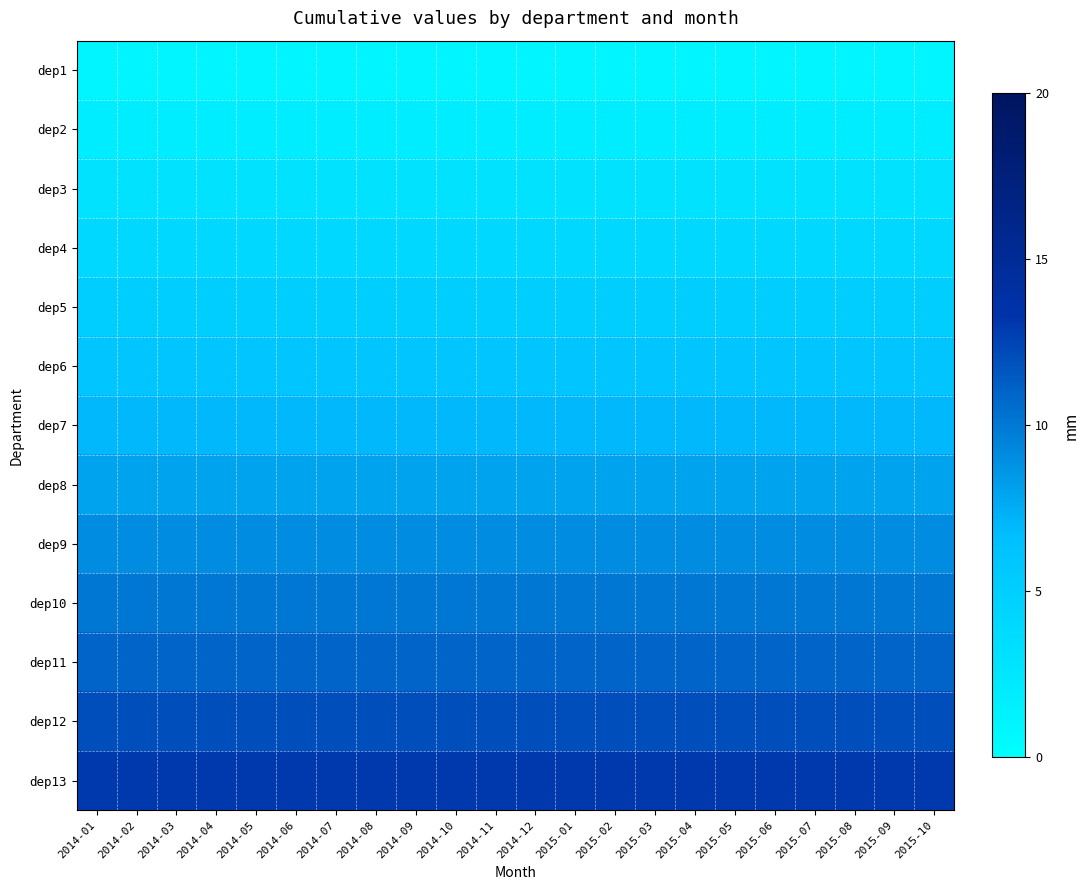

Between 2014-07 and 2014-12, which is larger?

2014-07